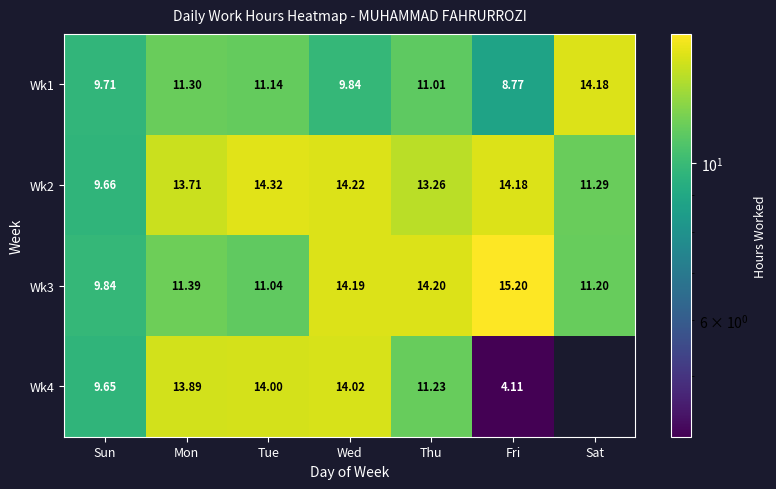

Is it true that Wk3 equals 4.6 at Sat?

False